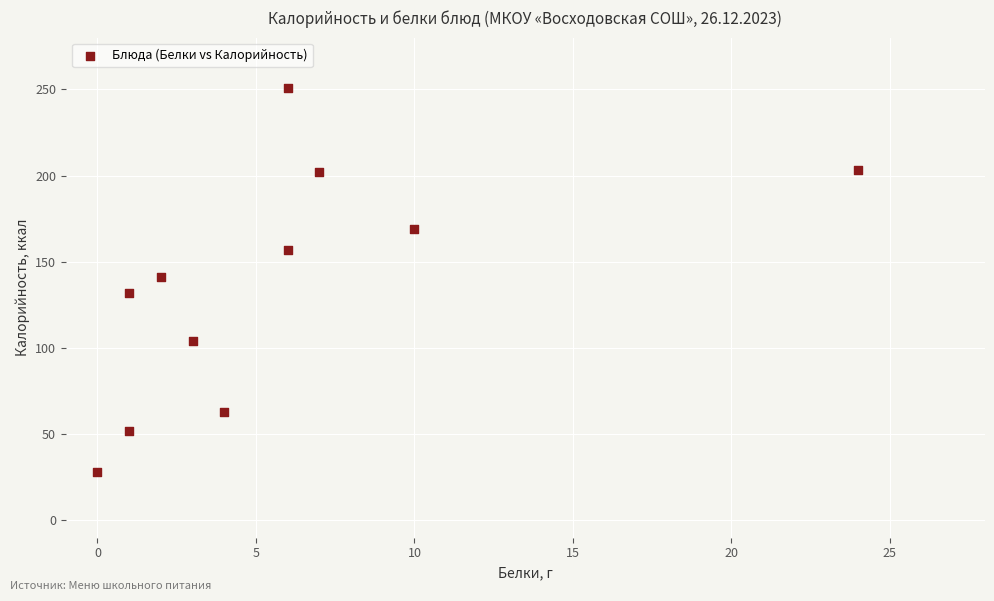

What is the range of X values (max minus min)?

24